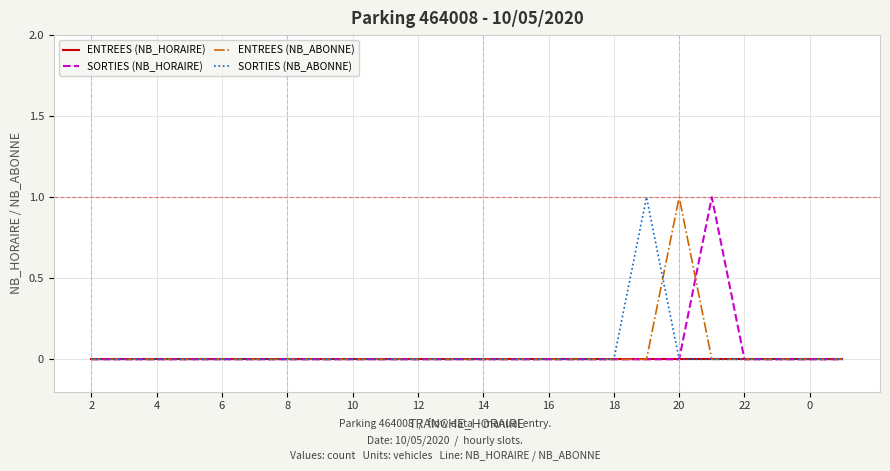

True or false: ENTREES (NB_HORAIRE) and SORTIES (NB_HORAIRE) intersect in this chart.

False